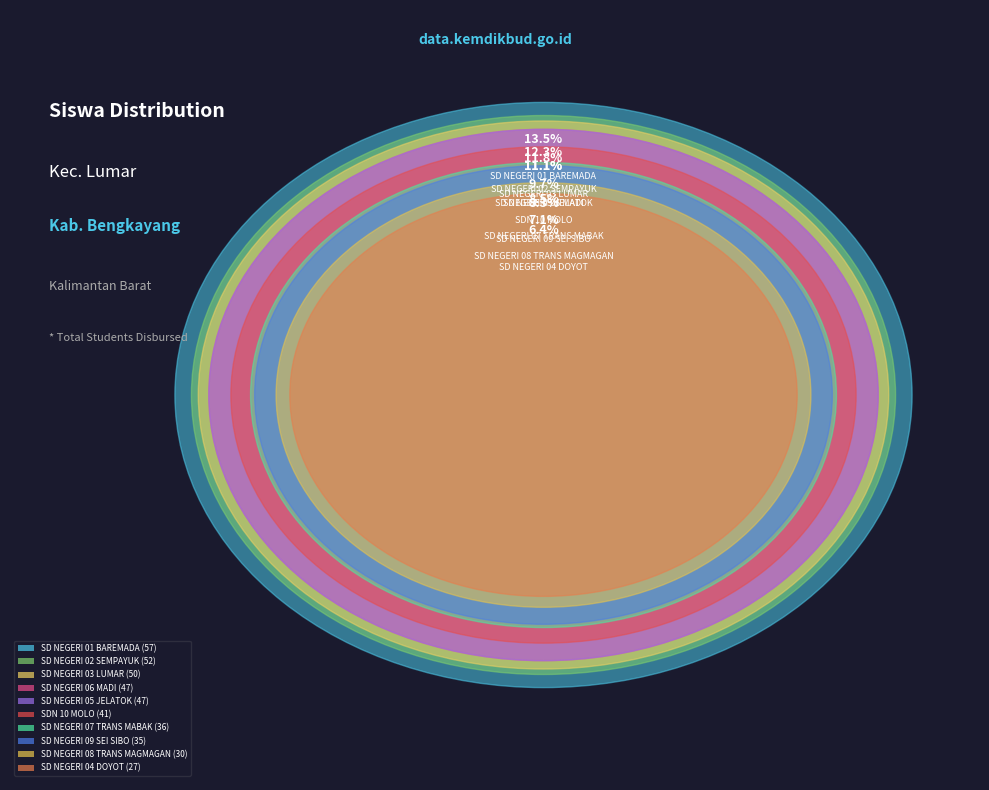

What is the smallest slice in the pie chart?

SD NEGERI 04 DOYOT